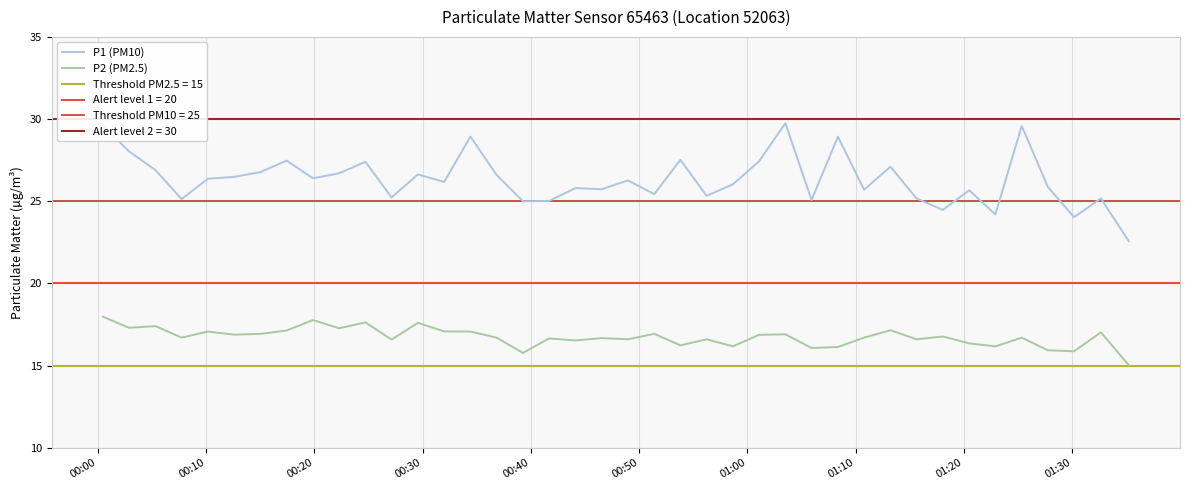

What is the lowest value of the P2 (PM2.5) series?

15.0